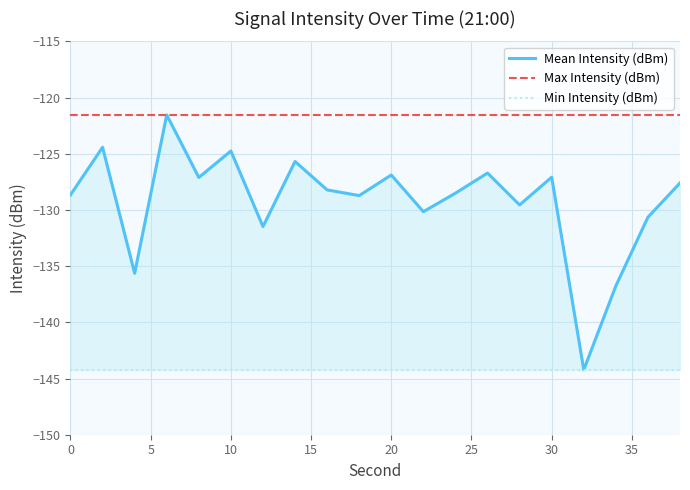

Reading right to left, what are all the values shown in this chart?

Mean Intensity (dBm): -127.6	-130.7	-136.8	-144.2	-127.1	-129.6	-126.7	-128.5	-130.2	-126.9	-128.7	-128.2	-125.7	-131.5	-124.8	-127.1	-121.5	-135.6	-124.4	-128.7
Max Intensity (dBm): -121.5	-121.5	-121.5	-121.5	-121.5	-121.5	-121.5	-121.5	-121.5	-121.5	-121.5	-121.5	-121.5	-121.5	-121.5	-121.5	-121.5	-121.5	-121.5	-121.5
Min Intensity (dBm): -144.2	-144.2	-144.2	-144.2	-144.2	-144.2	-144.2	-144.2	-144.2	-144.2	-144.2	-144.2	-144.2	-144.2	-144.2	-144.2	-144.2	-144.2	-144.2	-144.2